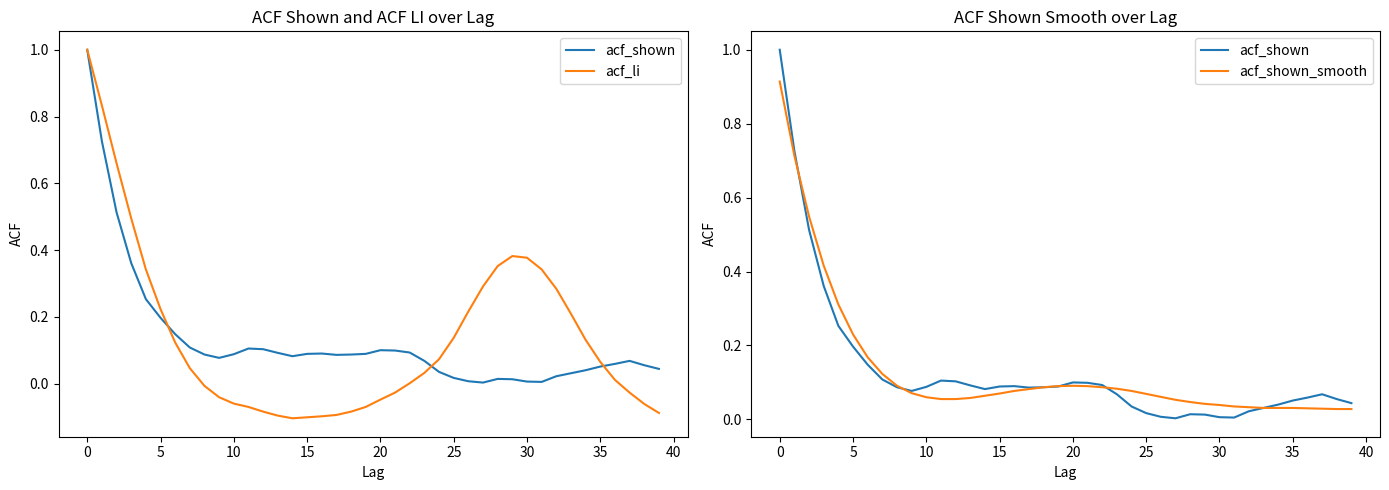

Is the value of acf_shown at 15 greater than the value of acf_li at 12?

Yes